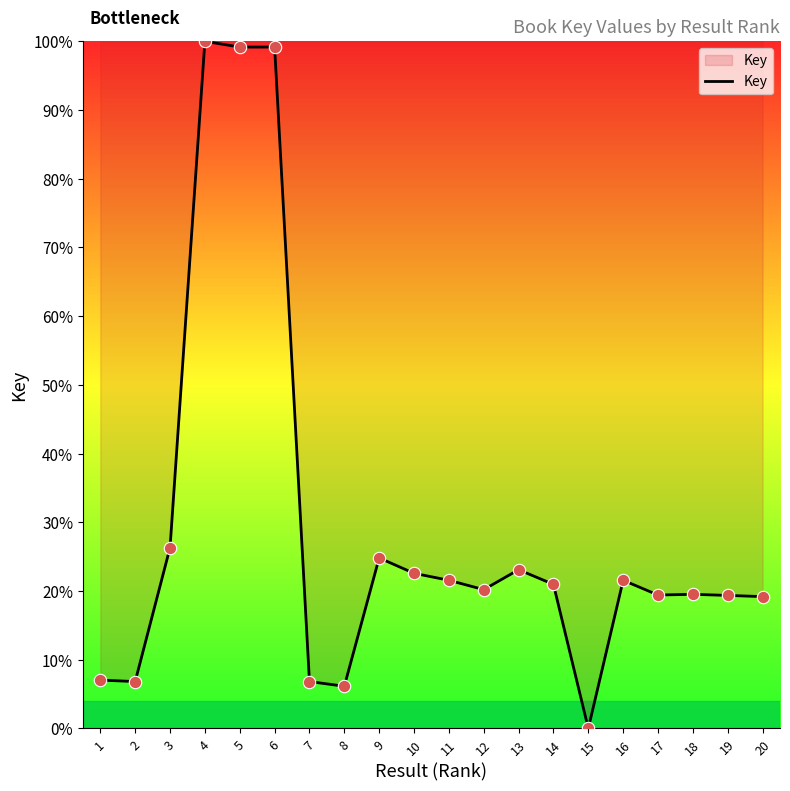

Which has a higher value, 18 or 6?

6